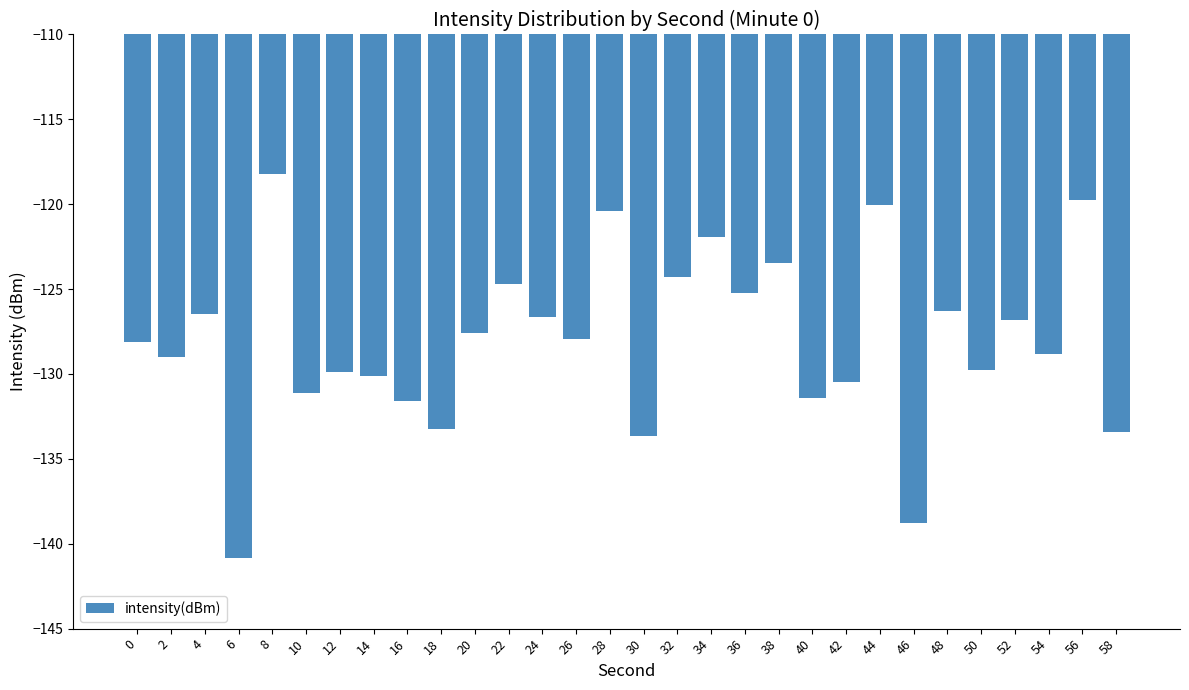

What is the value of the 3rd bar from the left?

-126.5